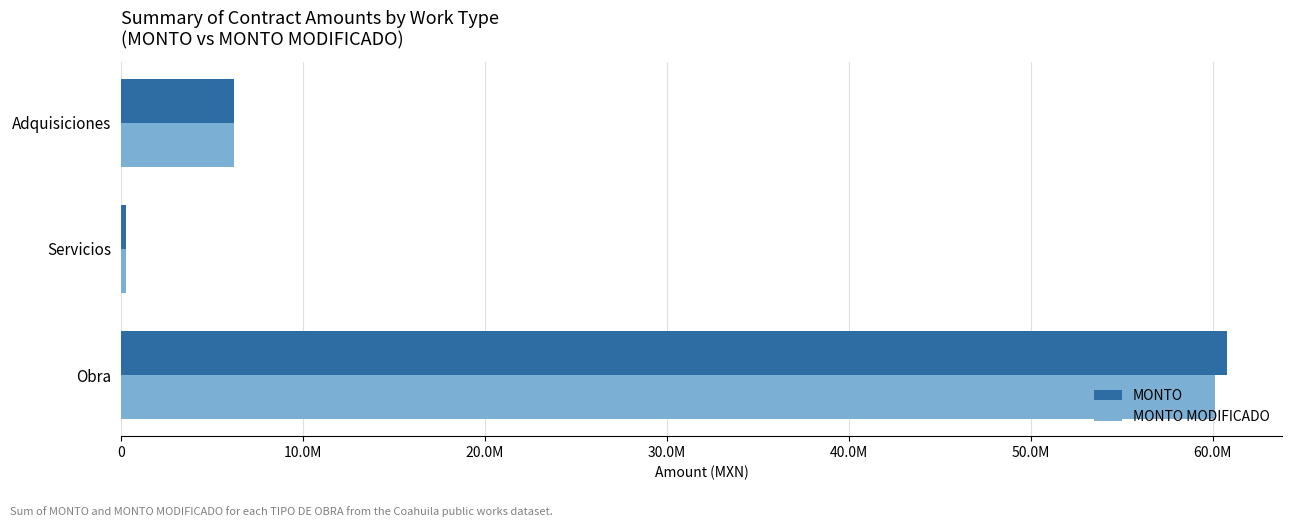

What are all the series names shown in the legend?

MONTO, MONTO MODIFICADO